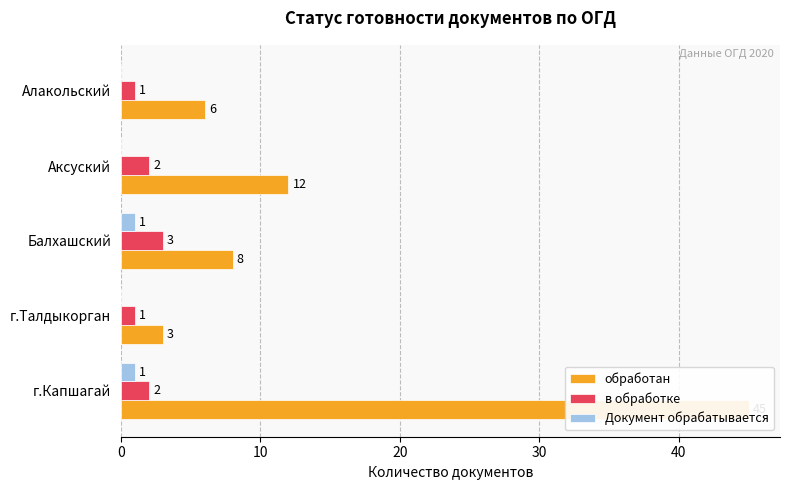

Rank the series at г.Талдыкорган from highest to lowest value.

обработан, в обработке, Документ обрабатывается